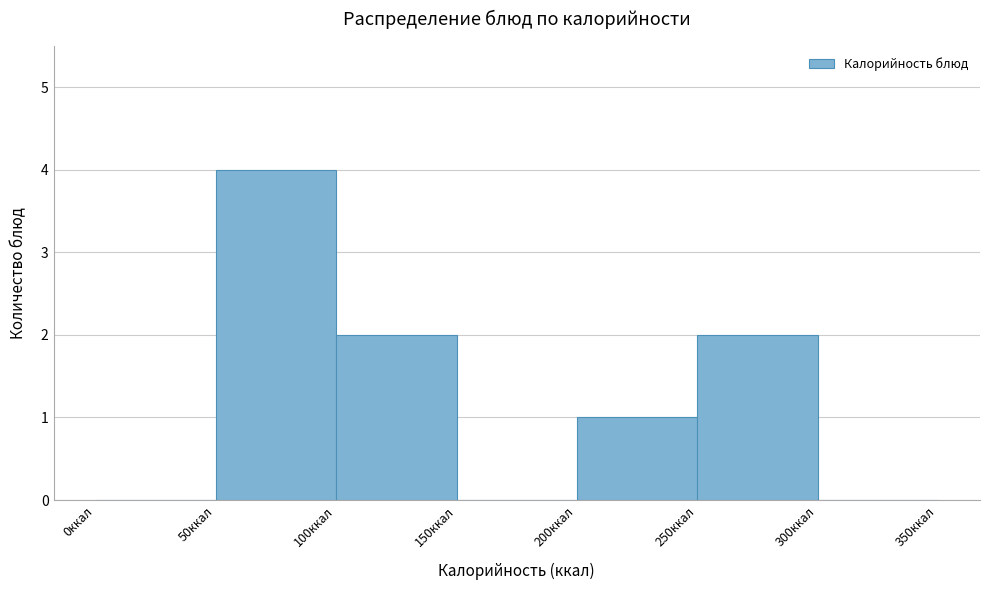

Reading left to right, list every bar in this chart as the range it spans on the x-axis followed by its height. The values are not printed on the chart, so give them approximately, as read against the axis.

0 to 50: 0
50 to 100: 4
100 to 150: 2
150 to 200: 0
200 to 250: 1
250 to 300: 2
300 to 350: 0